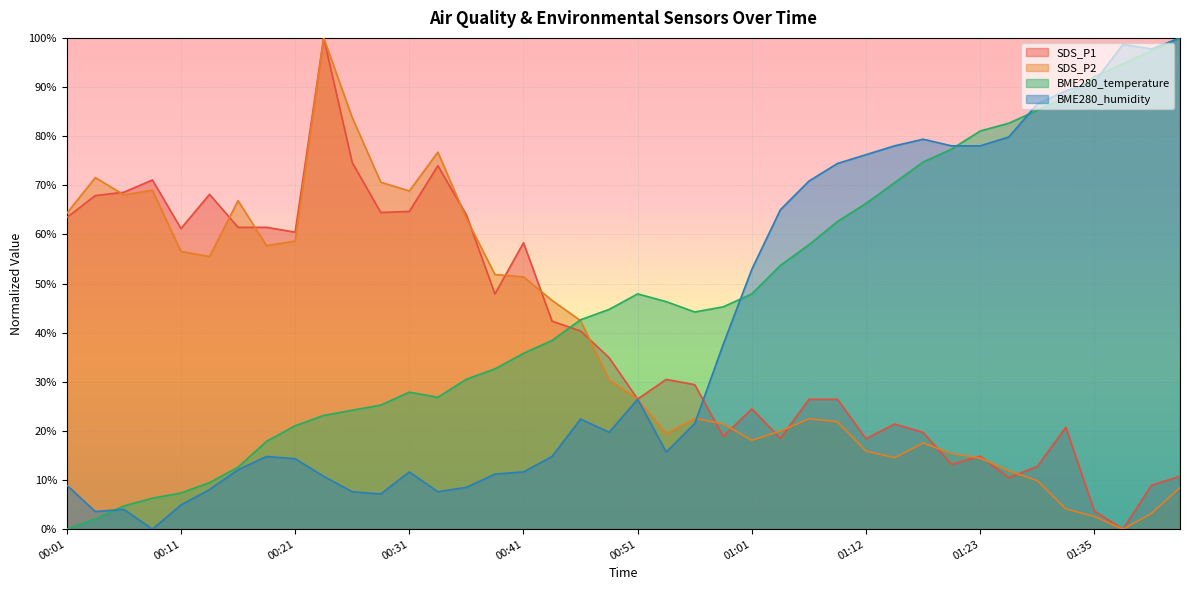

At which category does SDS_P1 reach its first local peak?

00:09